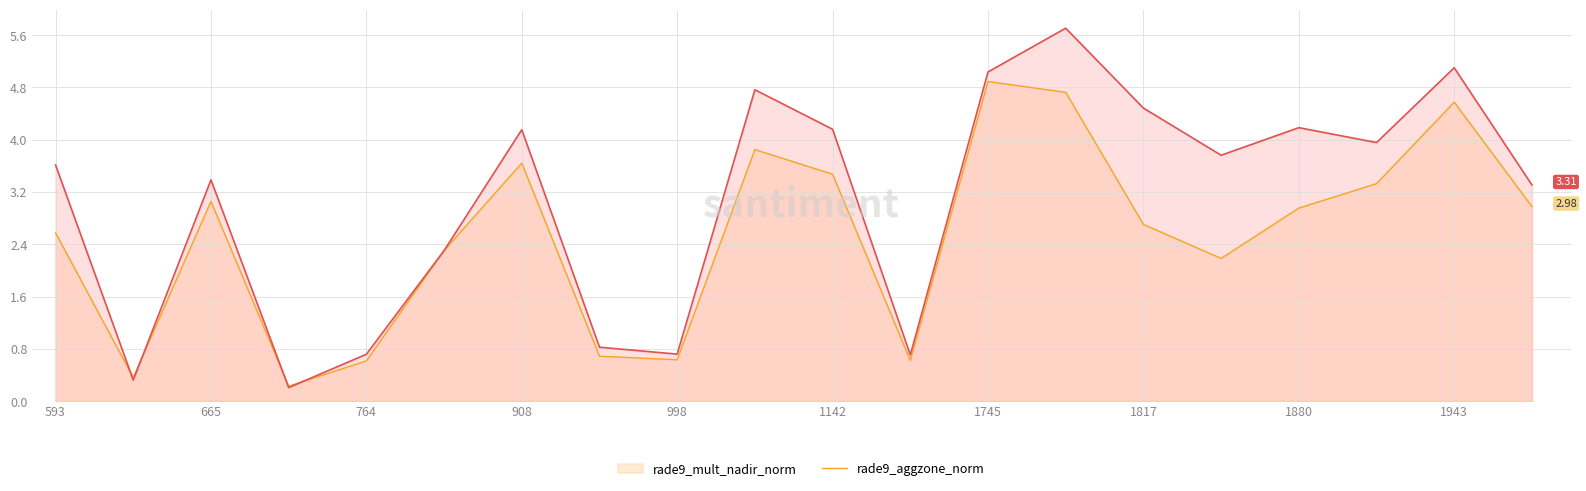

What is the value of the rade9_aggzone_norm point at the 20th from the left?

3.0